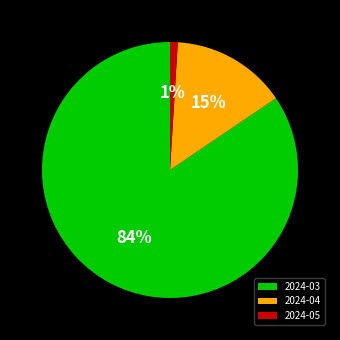

Between 2024-04 and 2024-03, which is larger?

2024-03